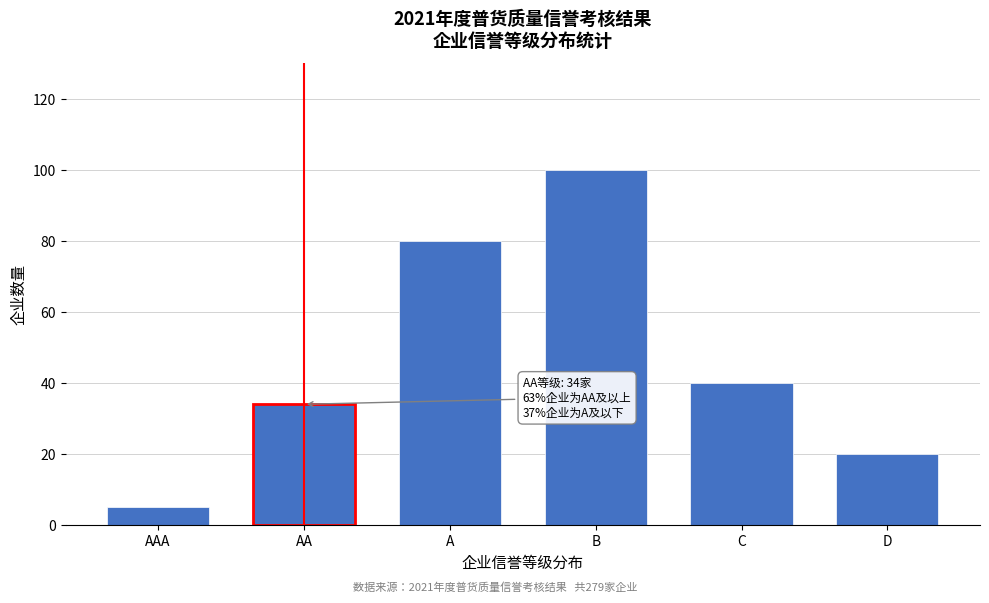

Reading left to right, extract all data points from this chart.

AAA=5	AA=34	A=80	B=100	C=40	D=20